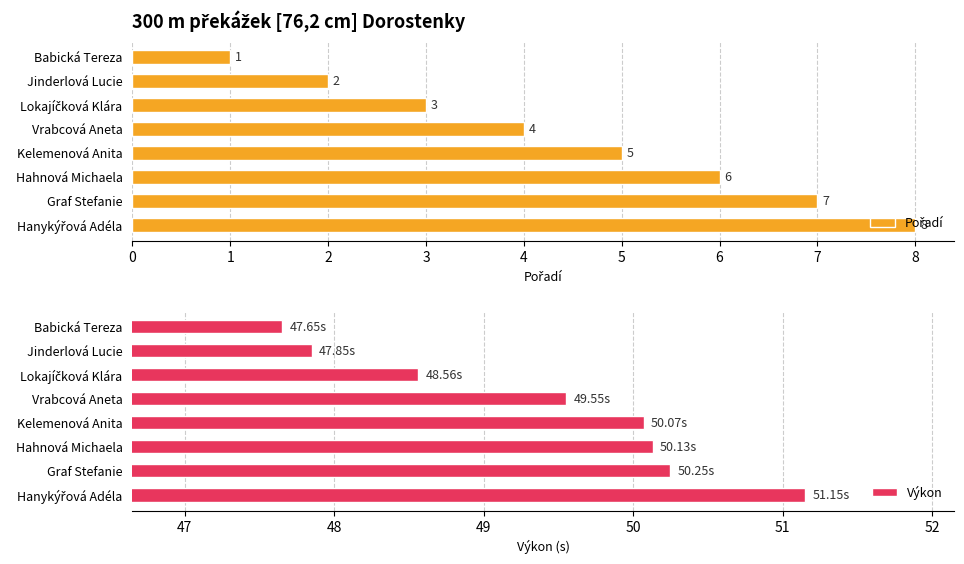

What is the sum of all Výkon values?

395.2